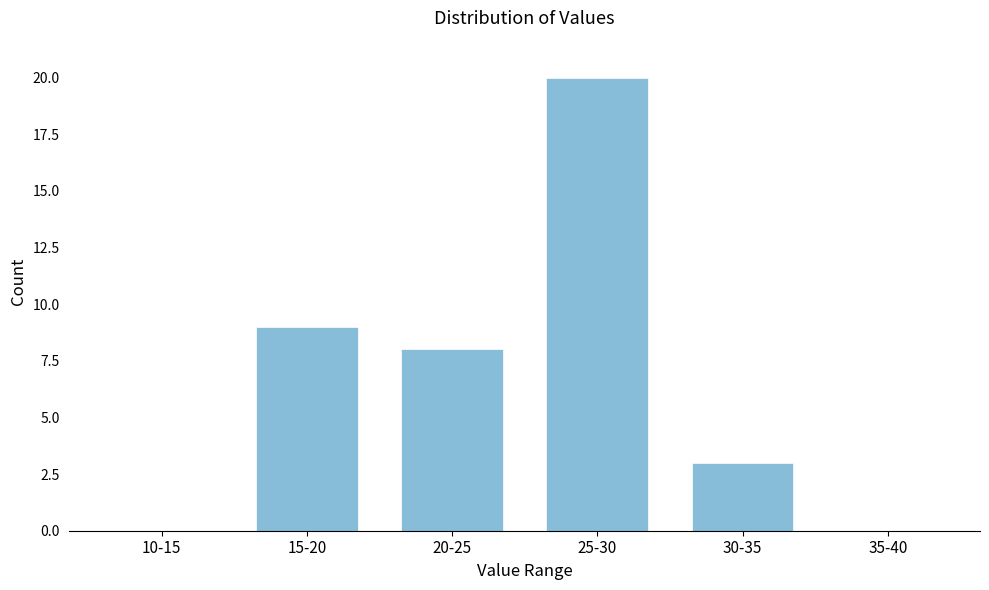

Reading left to right, what are all the values shown in this chart?

10-15=0	15-20=9	20-25=8	25-30=20	30-35=3	35-40=0